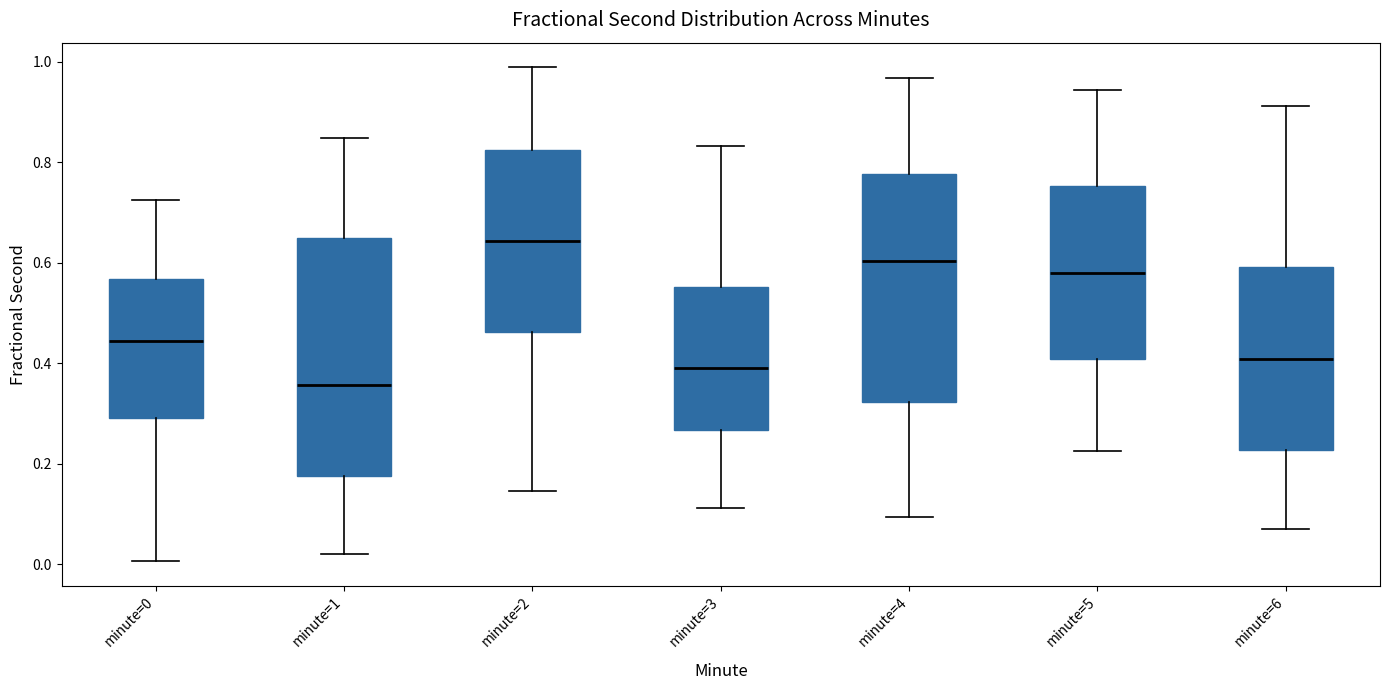

Which box has the highest median line?

minute=2